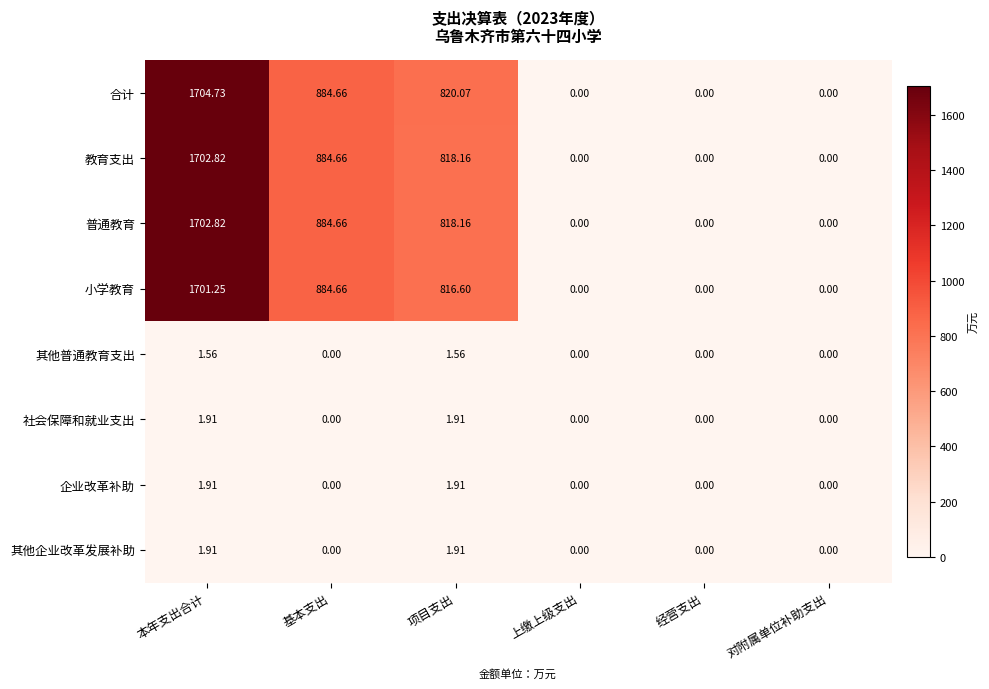

Which series has the widest spread of values?

合计